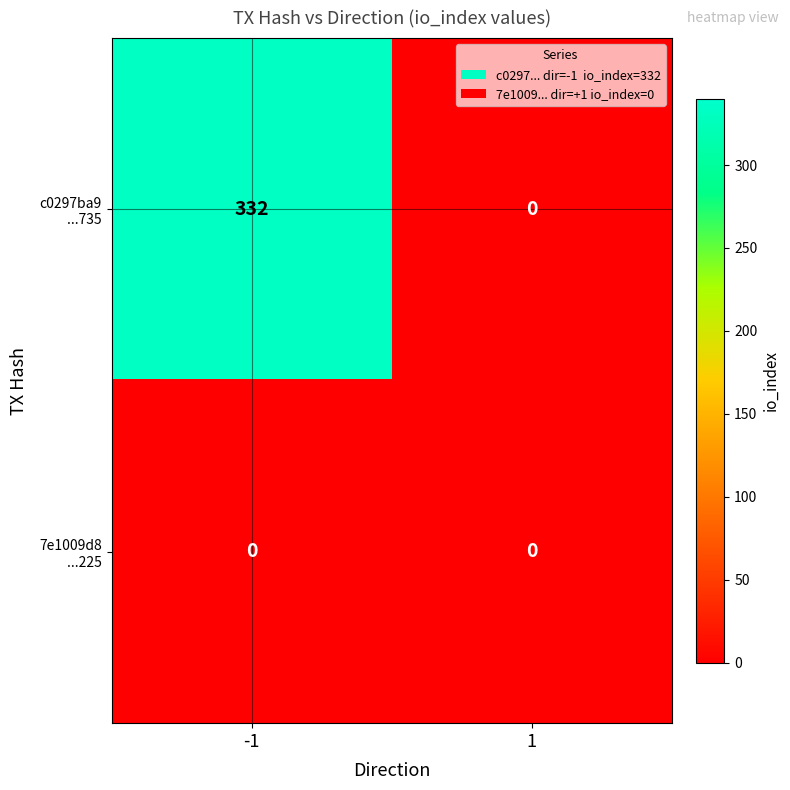

What is the total value across all series at -1?

332